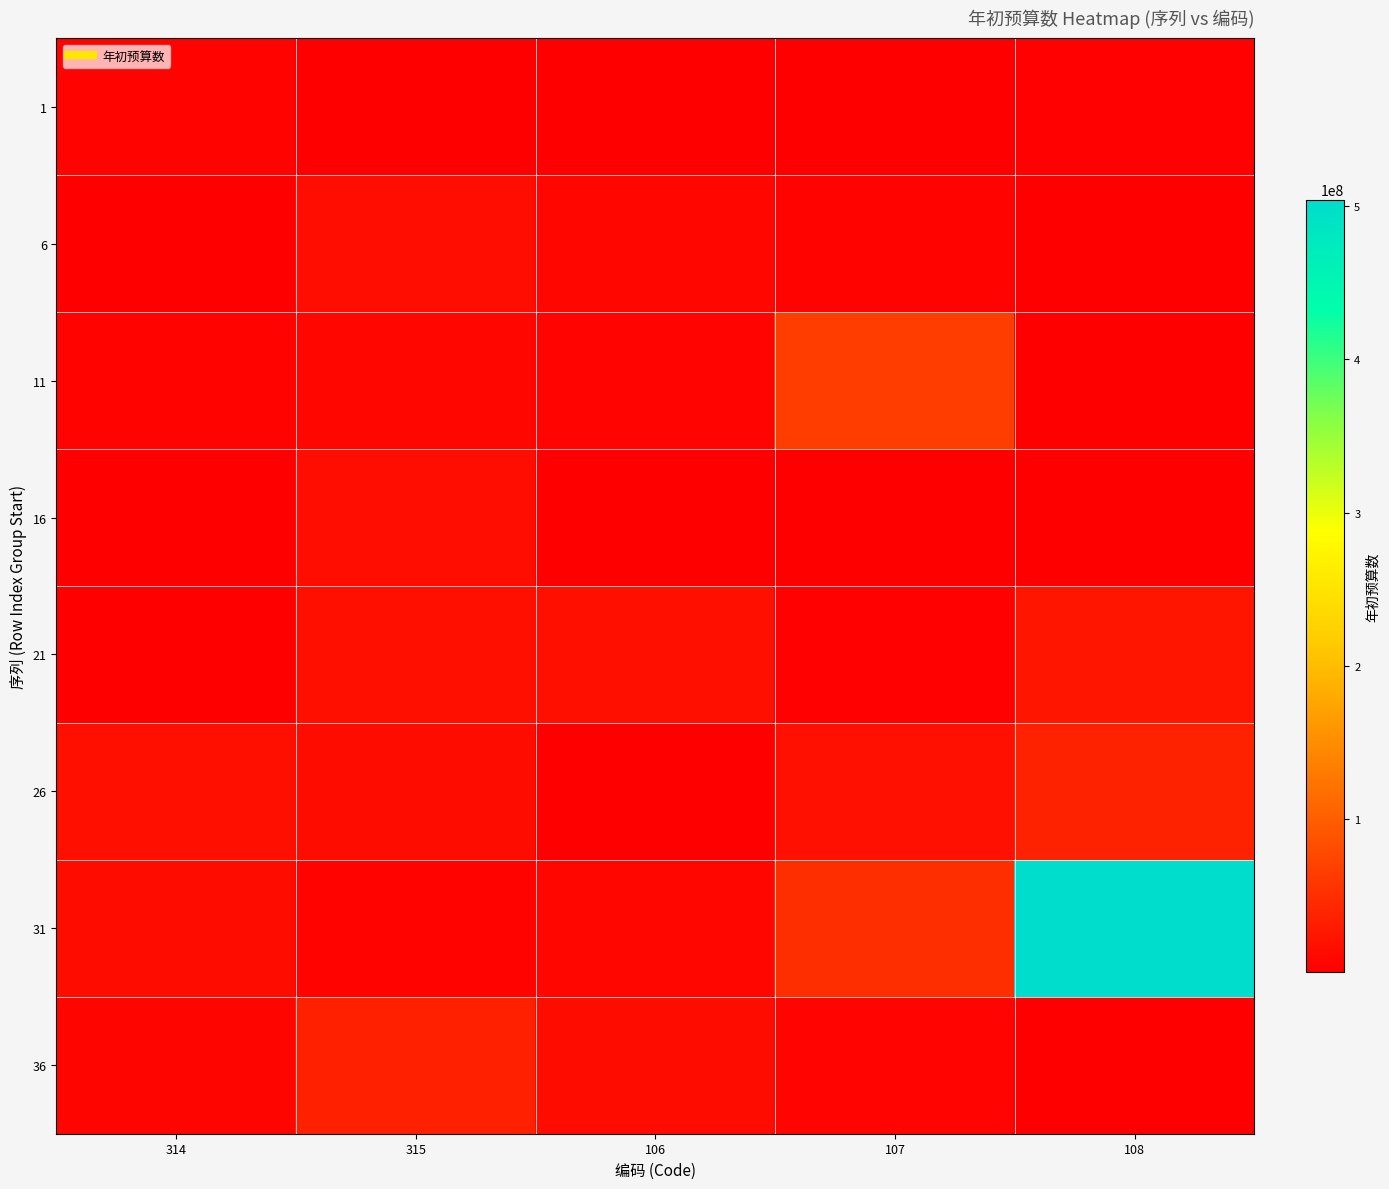

Reading left to right, what are all the values shown in this chart?

1: 314=4189944.5	315=276677.5	106=1653739.9	107=1351820.3	108=3031883.8
6: 314=480897.8	315=14396634.4	106=7202466.2	107=4851850.3	108=1136973.6
11: 314=4922838.6	315=7902802.7	106=5159124.2	107=65505640.0	108=90000.0
16: 314=168000.0	315=15233380.0	106=2056546.2	107=1308386.4	108=1378749.6
21: 314=1294851.0	315=17597878.4	106=17380663.9	107=2493479.0	108=22758558.7
26: 314=16998317.2	315=13402901.9	106=674049.5	107=17898622.4	108=37037189.4
31: 314=13406627.4	315=4552492.3	106=8365435.4	107=49567147.4	108=504229807.4
36: 314=6607966.6	315=35356196.1	106=12894378.5	107=5505138.3	108=1000000.0